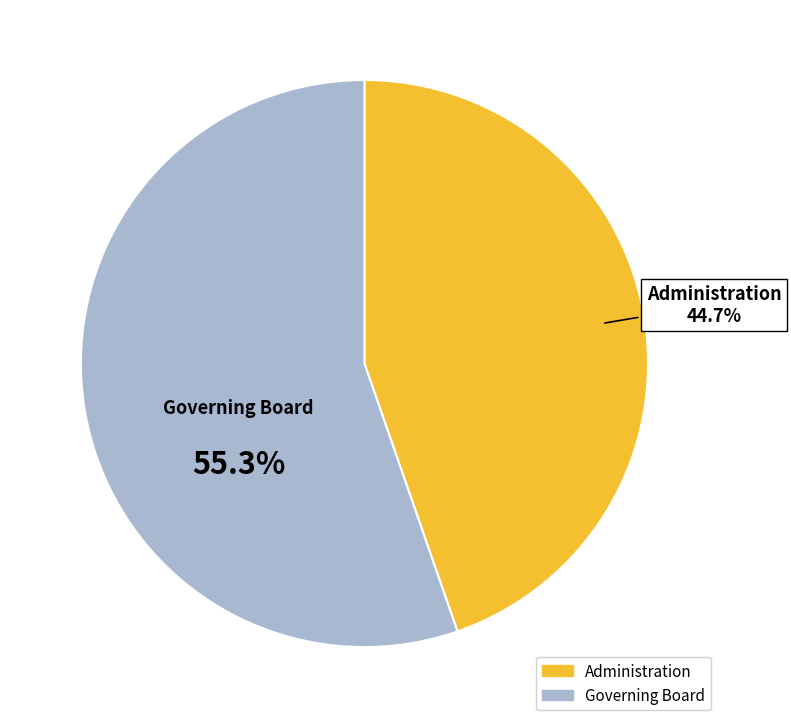

Rank the categories by value from highest to lowest.

Governing Board, Administration